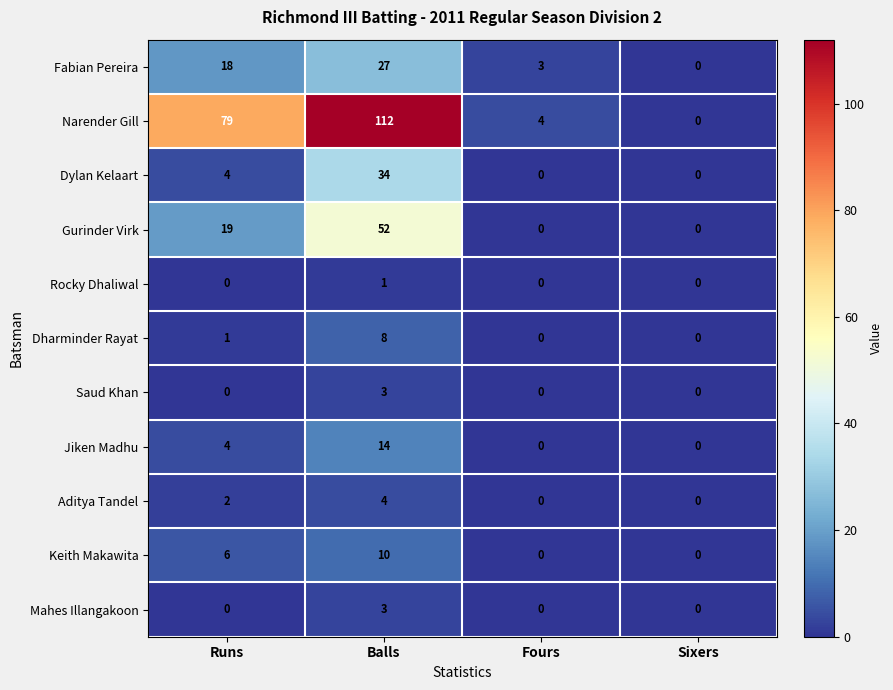

Rank the categories by Narender Gill value from highest to lowest.

Balls, Runs, Fours, Sixers